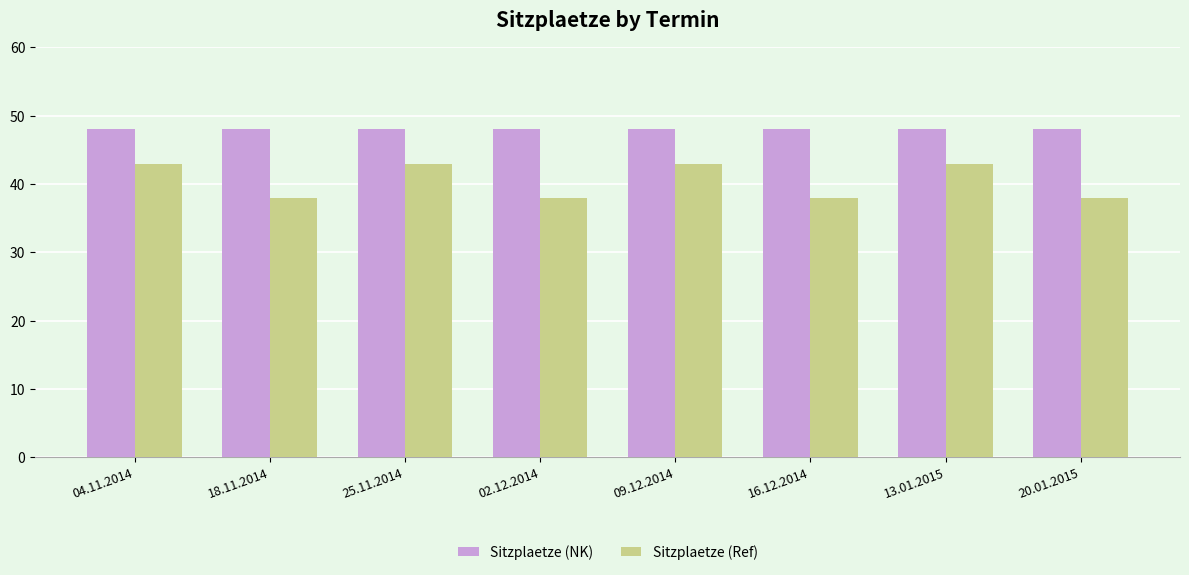

The value of Sitzplaetze (NK) at 18.11.2014 is 28. True or false?

False